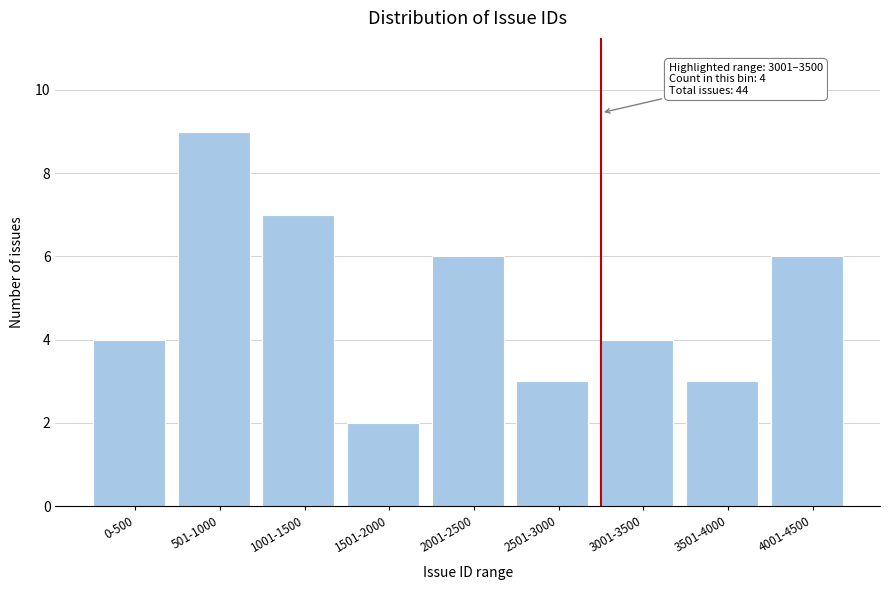

Reading left to right, transcribe all the data shown in this chart.

0-500=4	501-1000=9	1001-1500=7	1501-2000=2	2001-2500=6	2501-3000=3	3001-3500=4	3501-4000=3	4001-4500=6